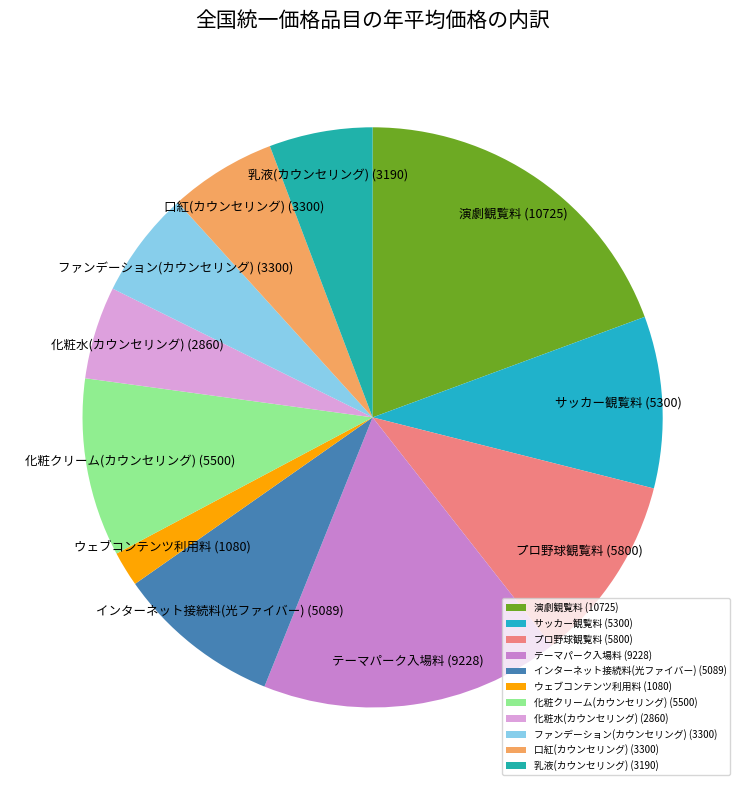

Is 化粧クリーム(カウンセリング) the majority of the pie?

No